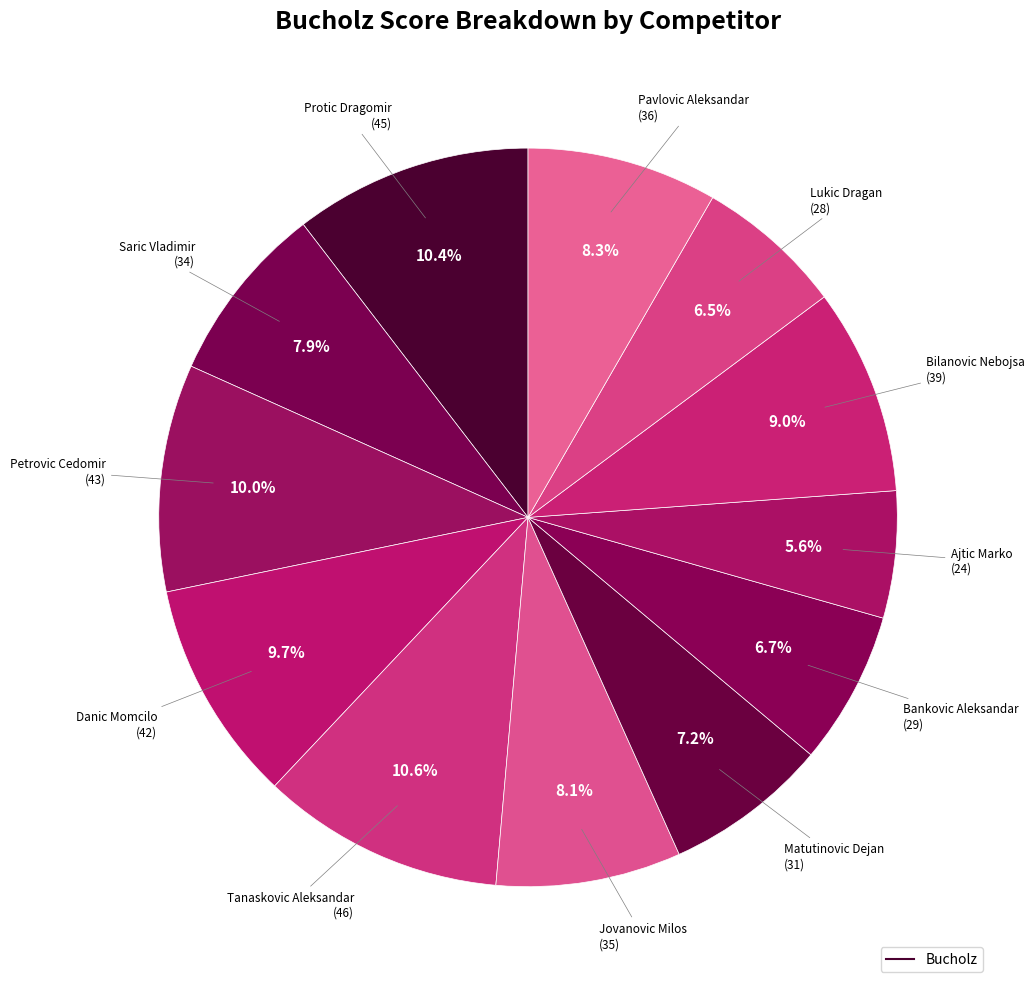

How many slices are in this pie chart?

12